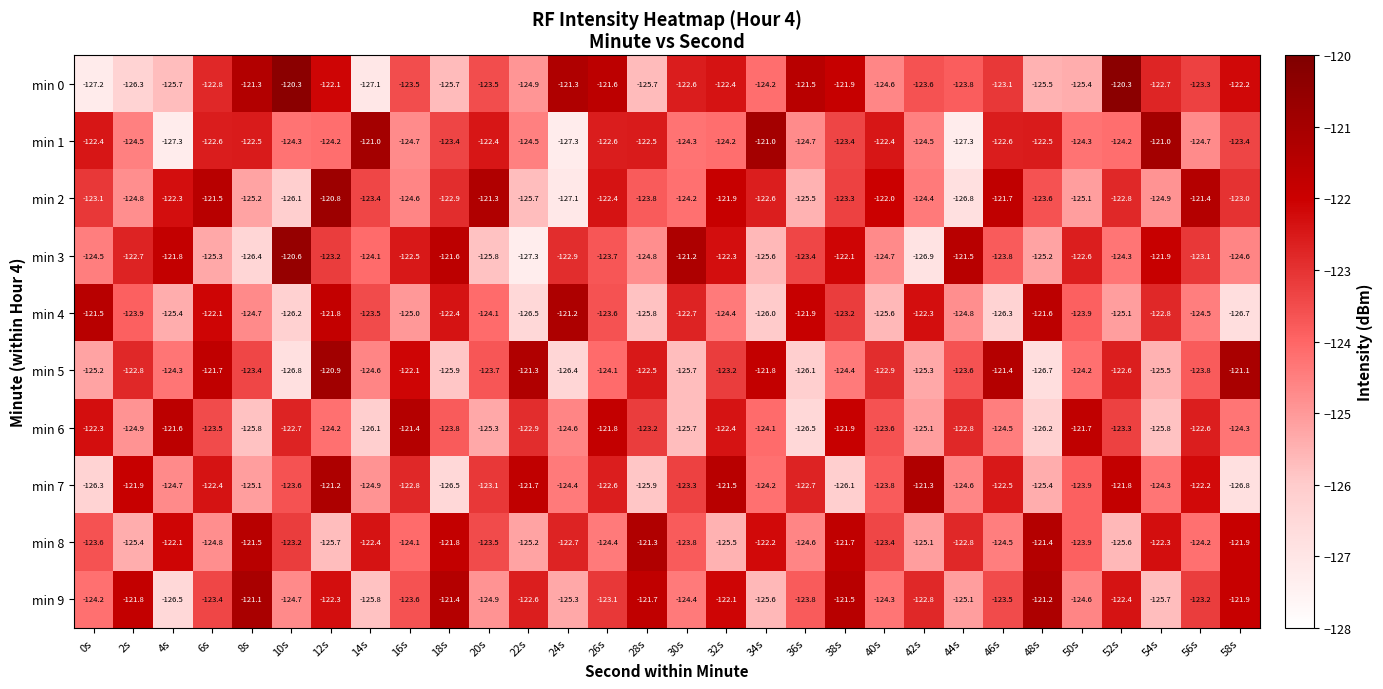

How many categories are shown in the chart?

30